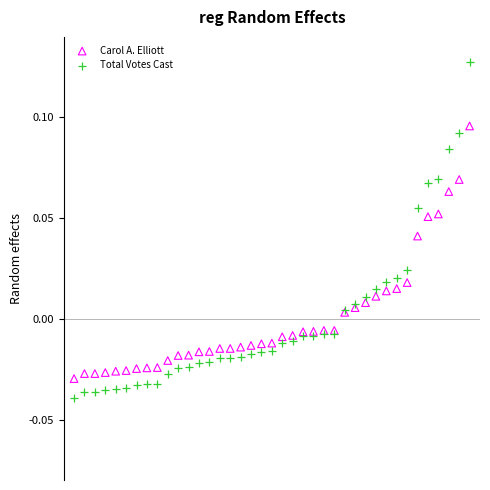

Which series has the largest Y range (max minus min)?

Total Votes Cast